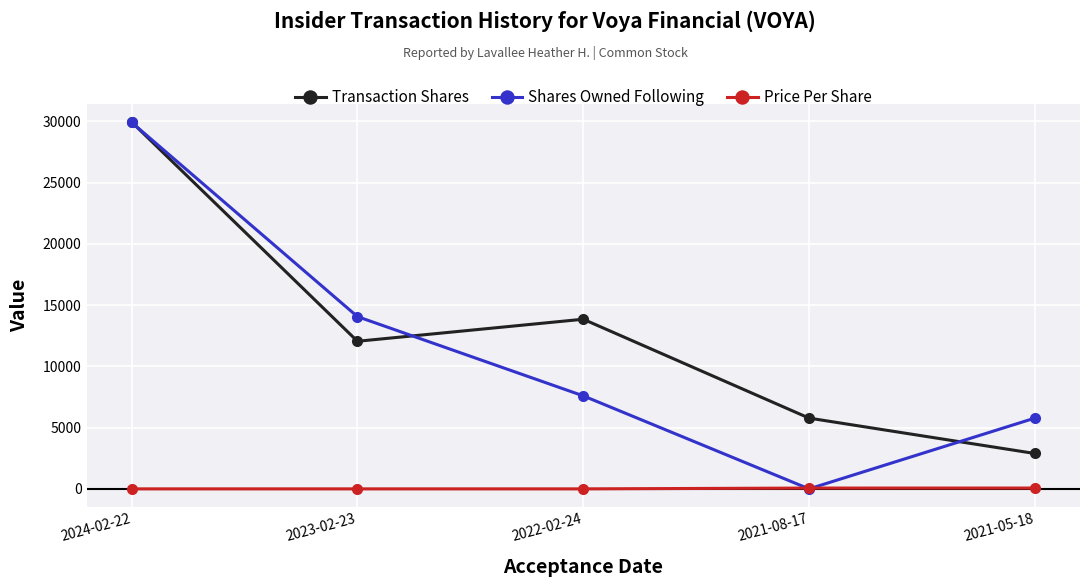

What position from the right is 2022-02-24?

3